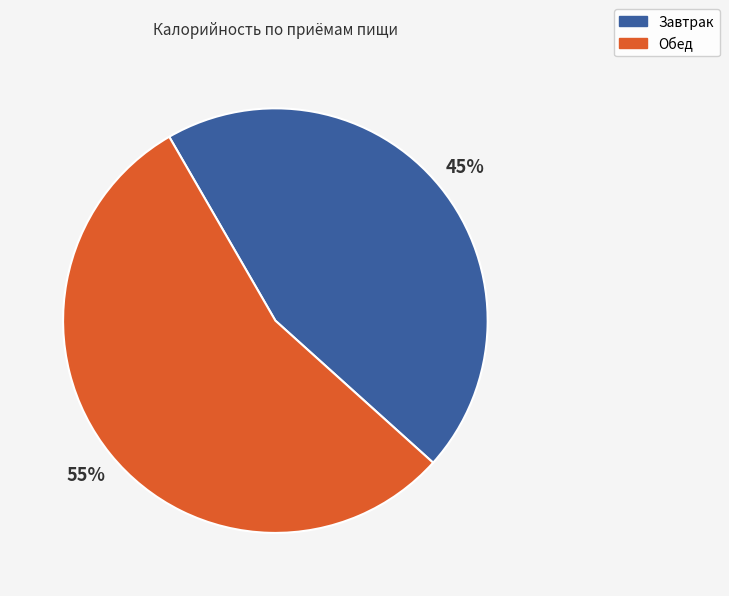

Is the sum of Обед and Завтрак greater than half?

Yes